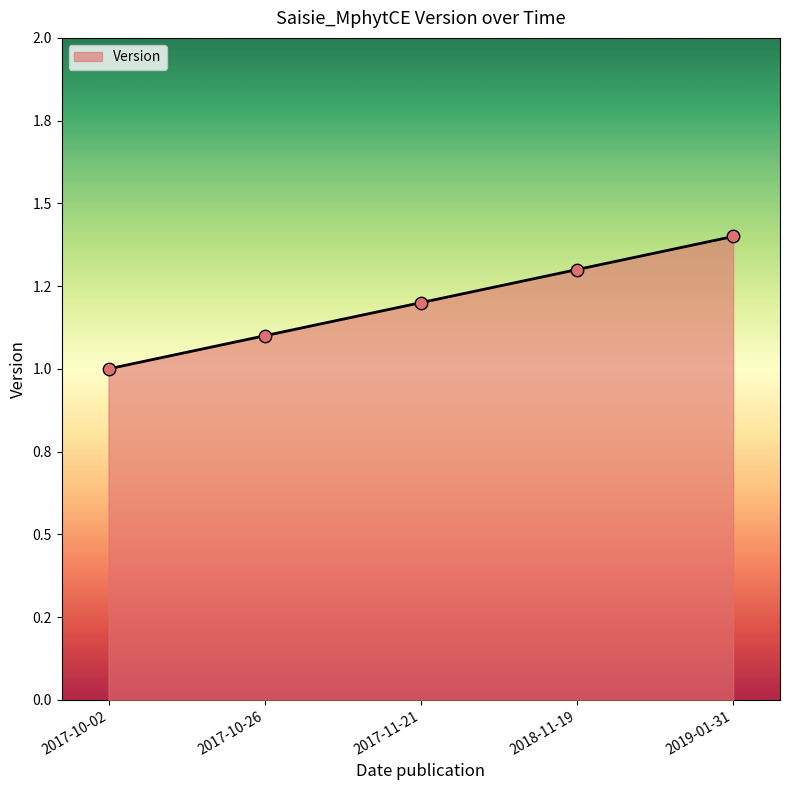

What is the change in value from 2017-10-26 to 2018-11-19?

+0.2